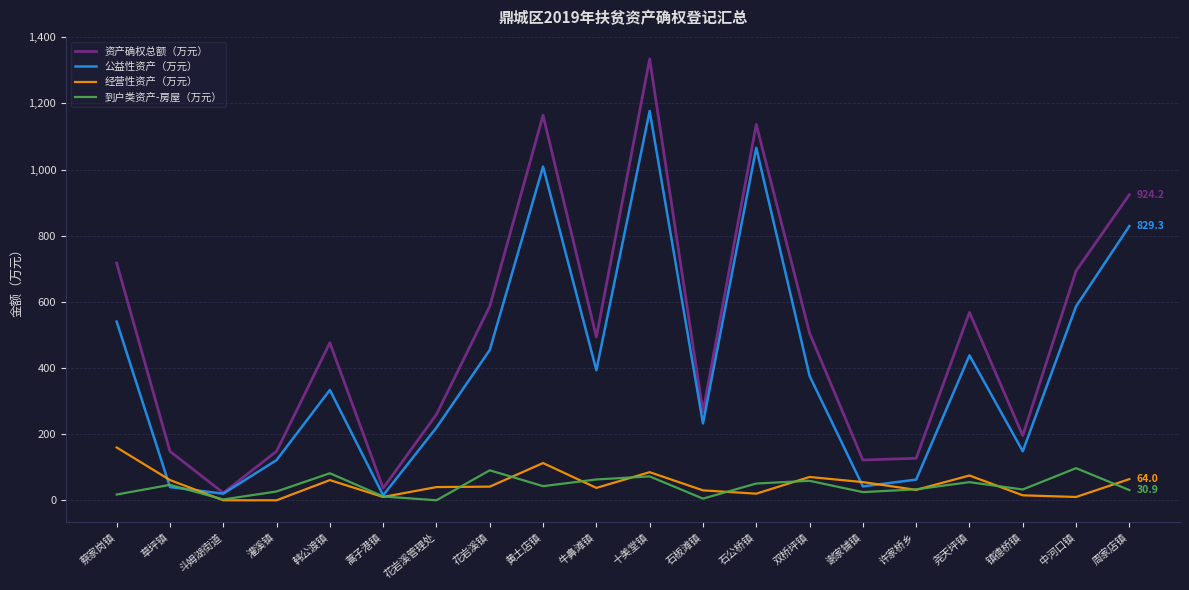

Where does the 公益性资产（万元） series first go above 376?

蔡家岗镇